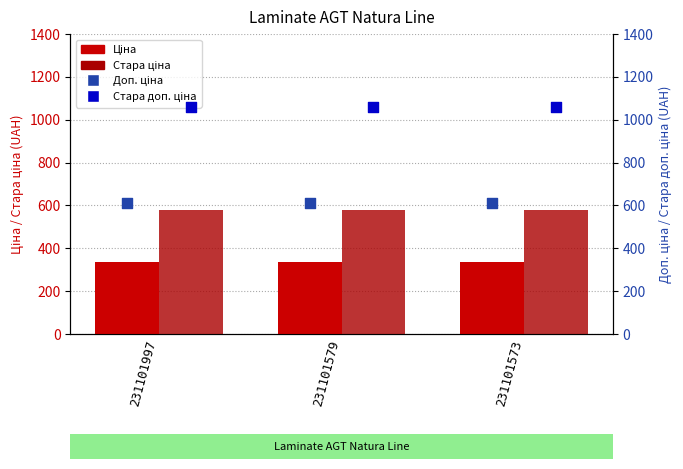

At how many categories does at least one series exceed 1048?

3